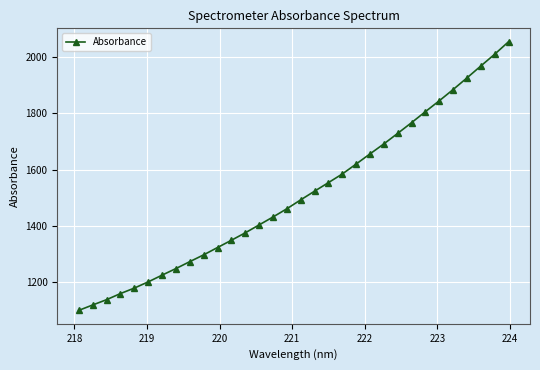

What is the smallest value displayed?

1100.1